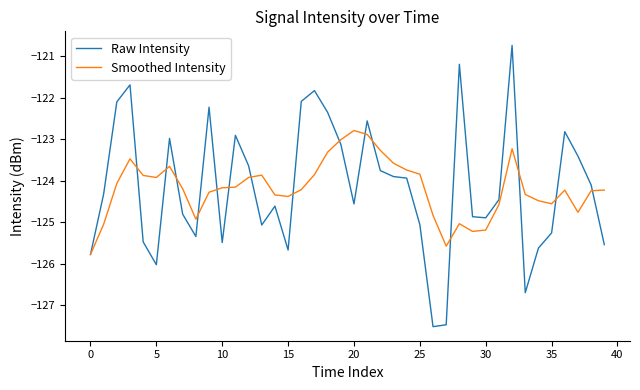

What is the maximum value for Smoothed Intensity?

-122.8